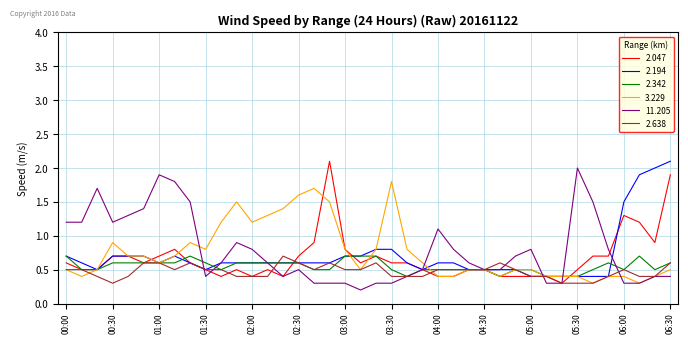

What are all the series names shown in the legend?

2.047, 2.194, 2.342, 3.229, 11.205, 2.638